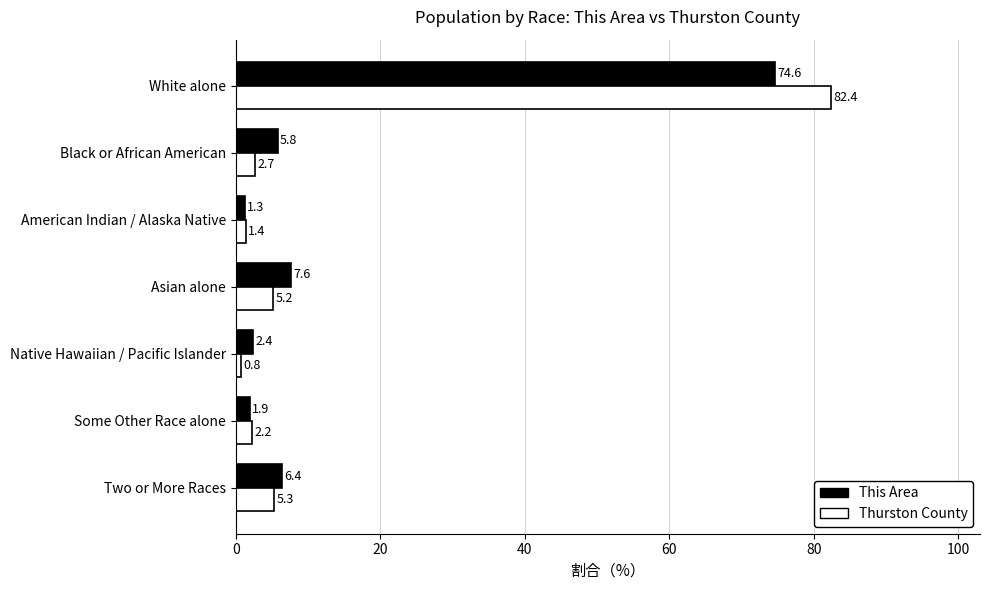

What is the sum of all Thurston County values?

100.0